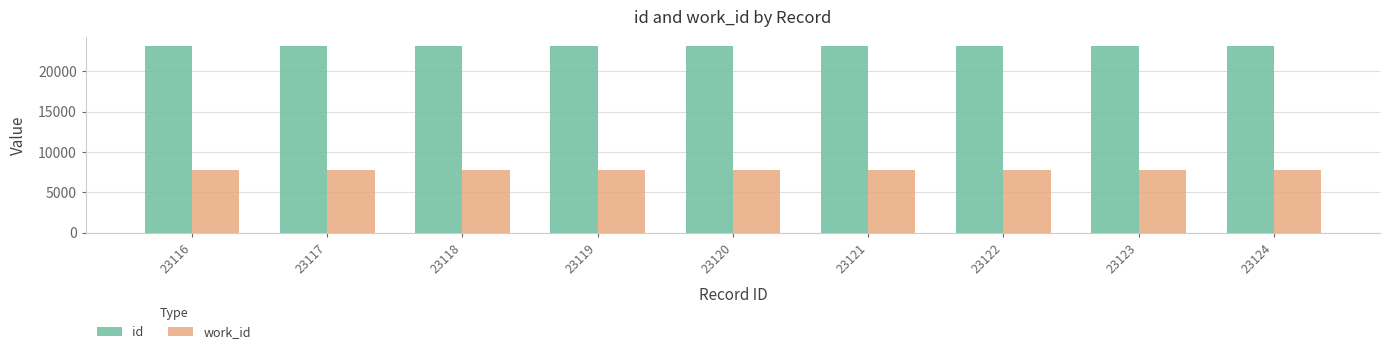

At how many categories does at least one series exceed 16504?

9